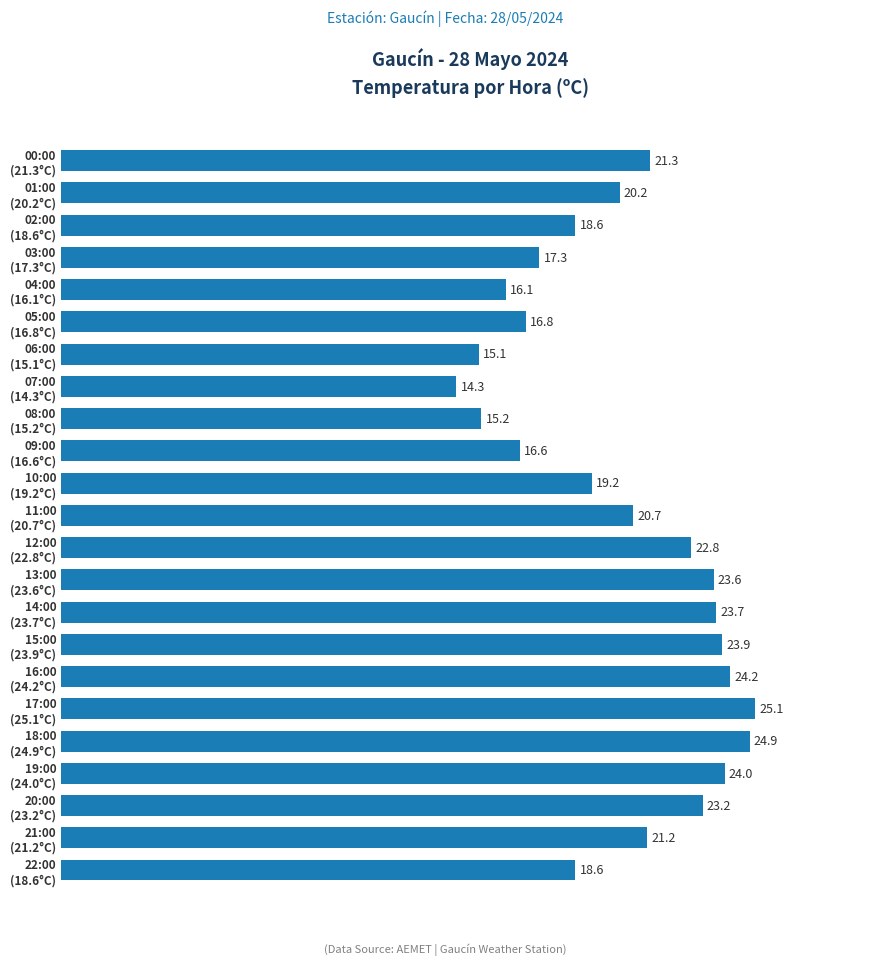

What is the sum of all values?

466.6